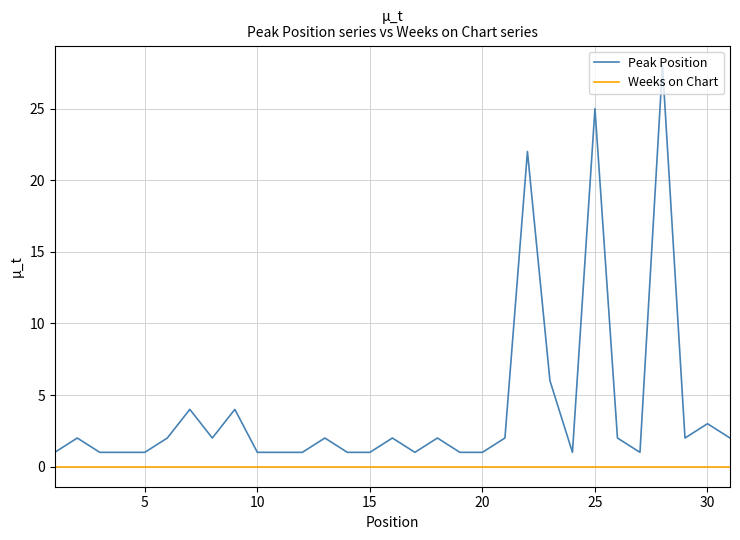

True or false: Peak Position and Weeks on Chart intersect in this chart.

False